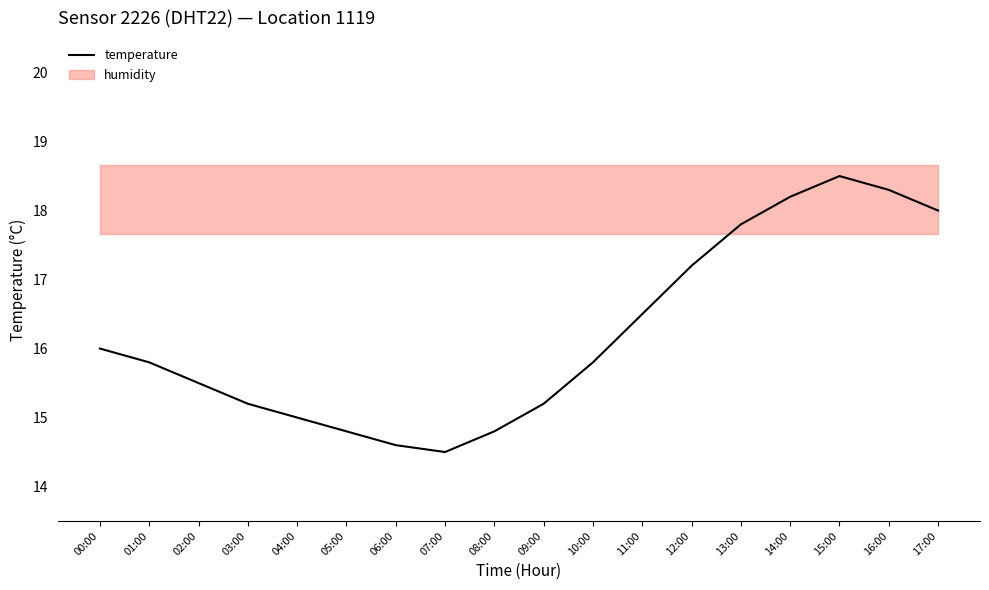

Which label corresponds to the largest value in the chart?

15:00